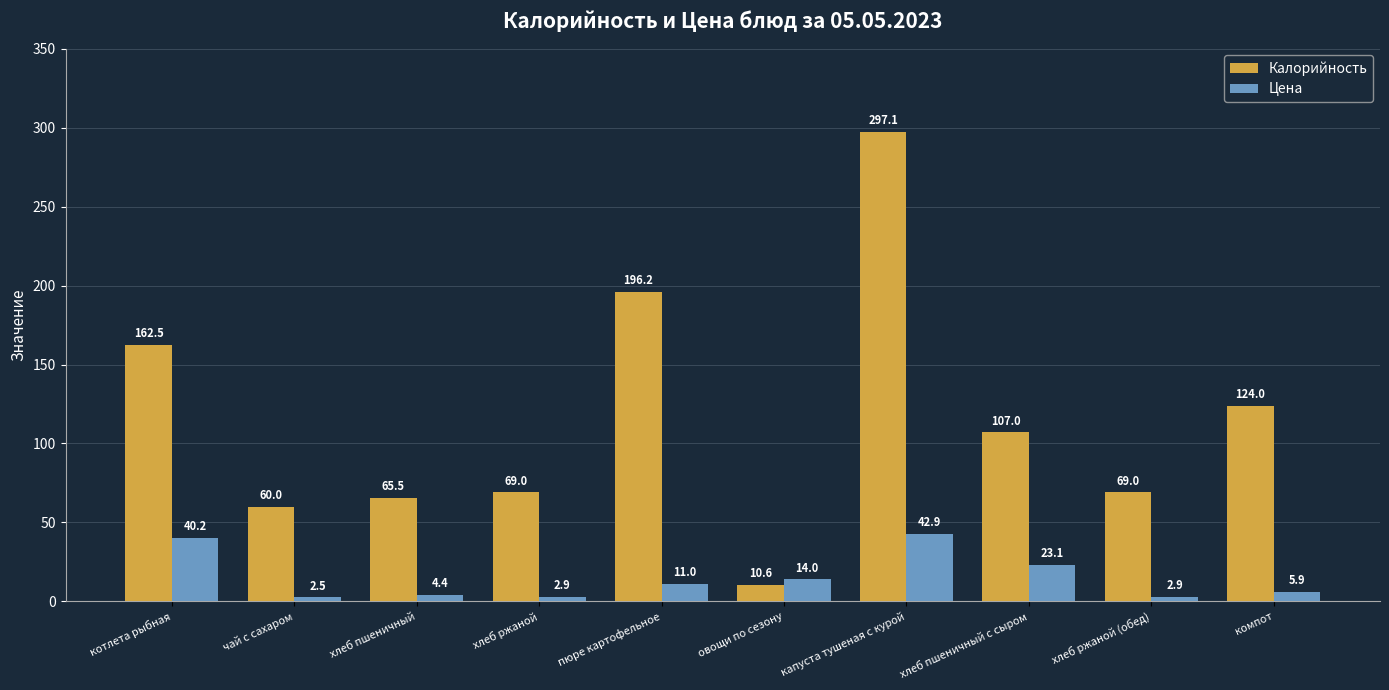

Where does the Калорийность series first go above 107?

котлета рыбная